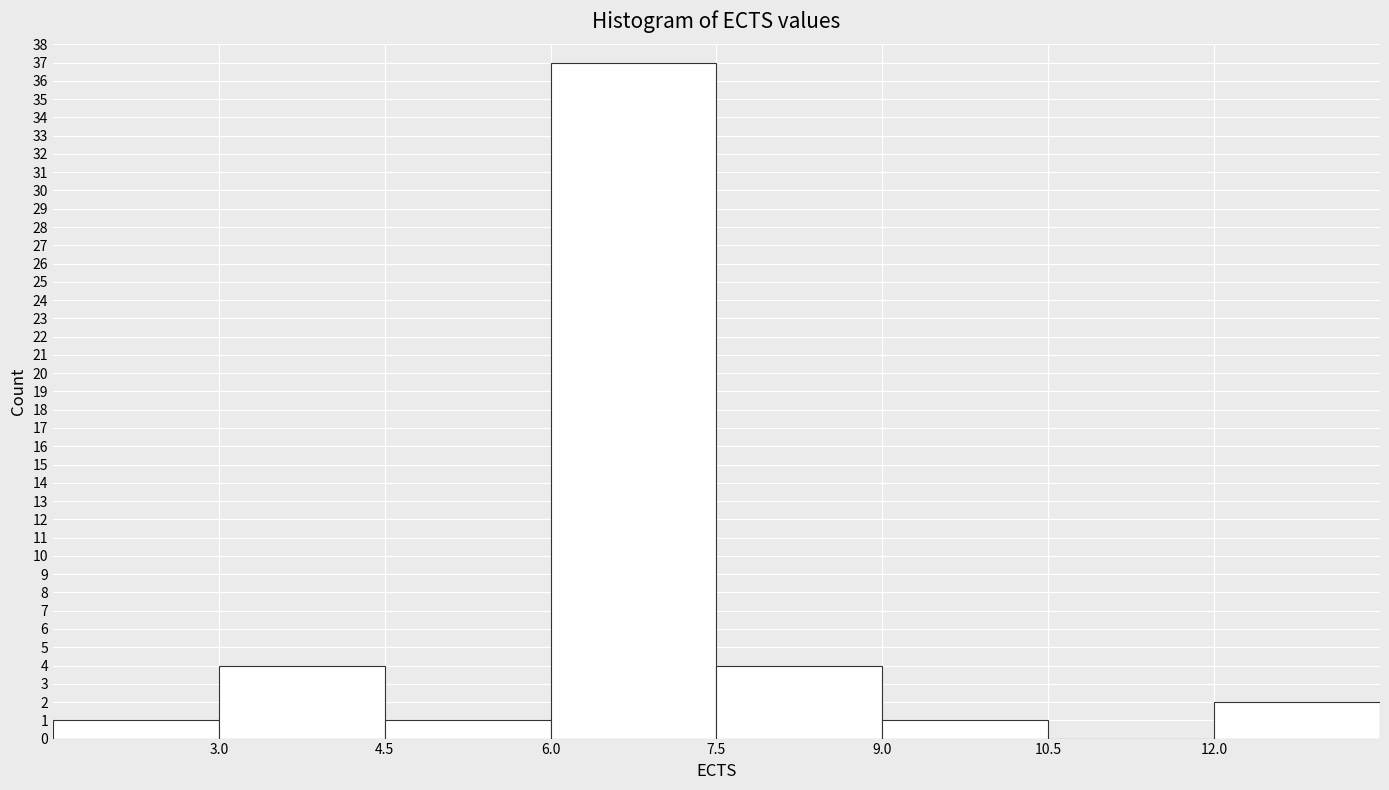

What is the height of the bar covering 9.0 to 10.5 on the x-axis? Neither the bar edges nor the heights are printed on the chart, so give them approximately, as read against the axes.

1